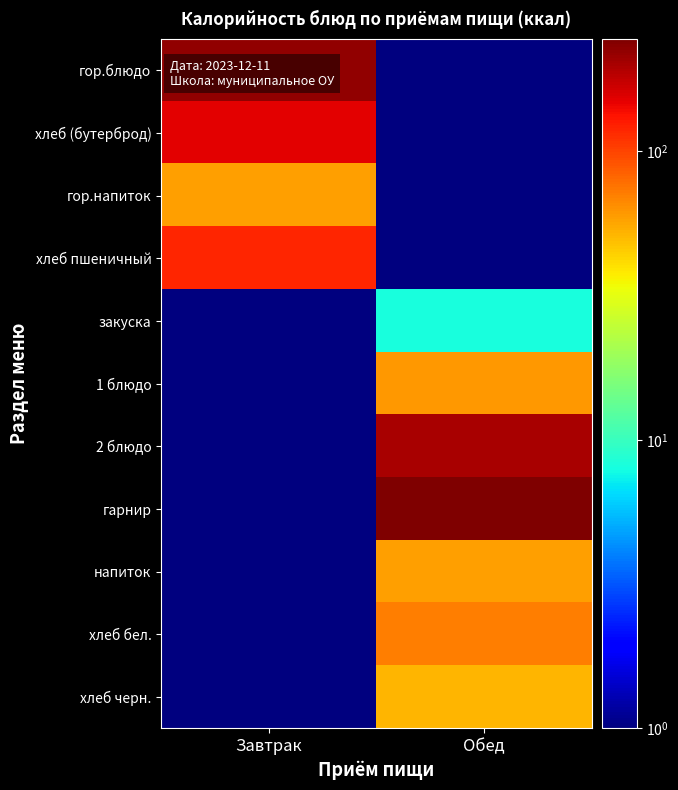

Which series has the largest range (max minus min)?

гарнир